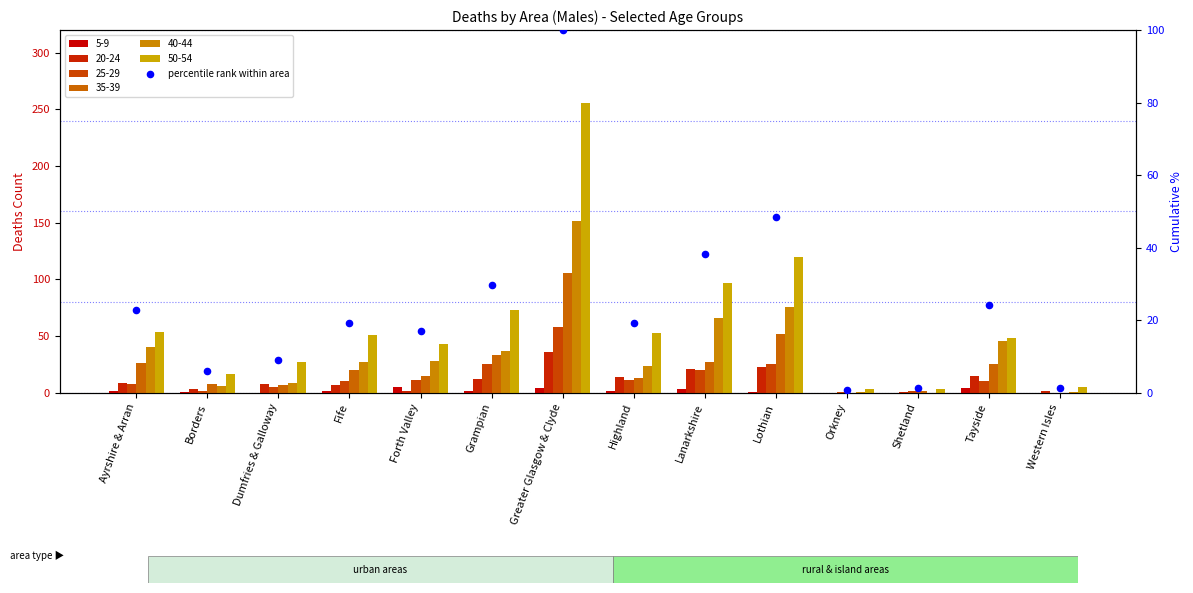

Between Tayside and Lothian, which is larger?

Lothian